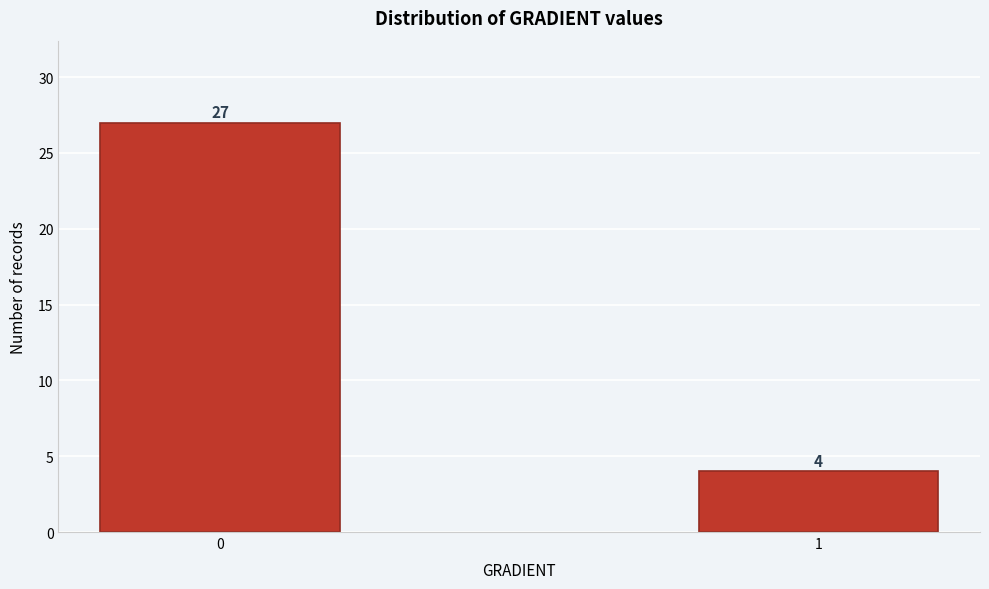

Reading left to right, extract all data points from this chart.

0=27	1=4